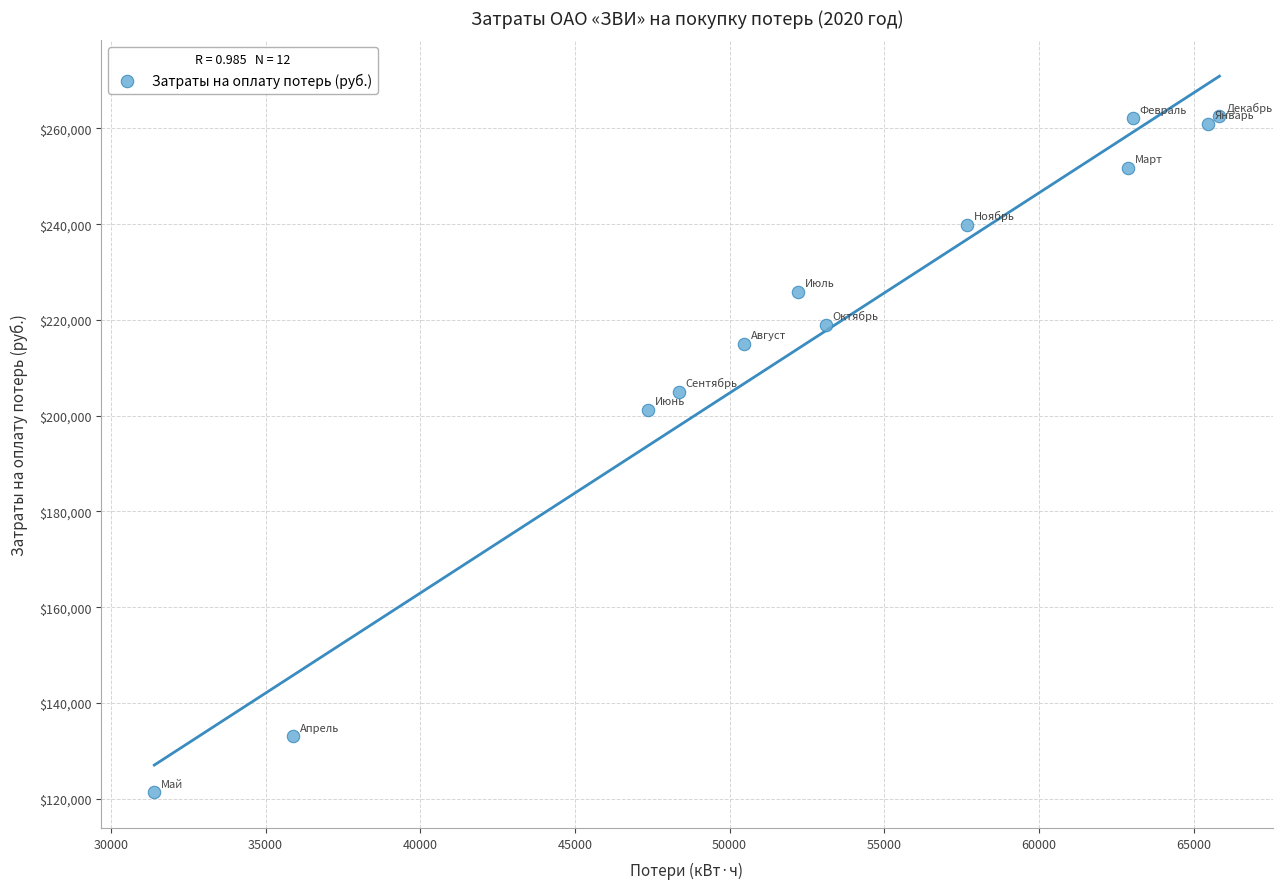

What Y value in the scatter plot is closest to 191965?

201223.8